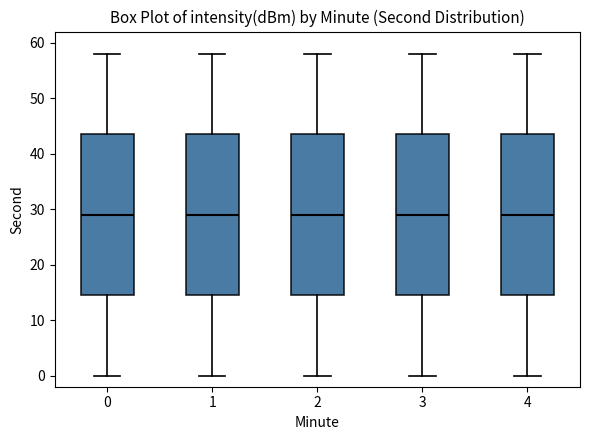

Reading left to right, transcribe this box plot: for each box, give where its median line is, the range the box spans, and where its two whiskers end, as read against the y-axis. The values are not printed on the chart, so give them approximately, as read against the axis.

0: median 29, box 15 to 44, whiskers 0 to 58
1: median 29, box 15 to 44, whiskers 0 to 58
2: median 29, box 15 to 44, whiskers 0 to 58
3: median 29, box 15 to 44, whiskers 0 to 58
4: median 29, box 15 to 44, whiskers 0 to 58